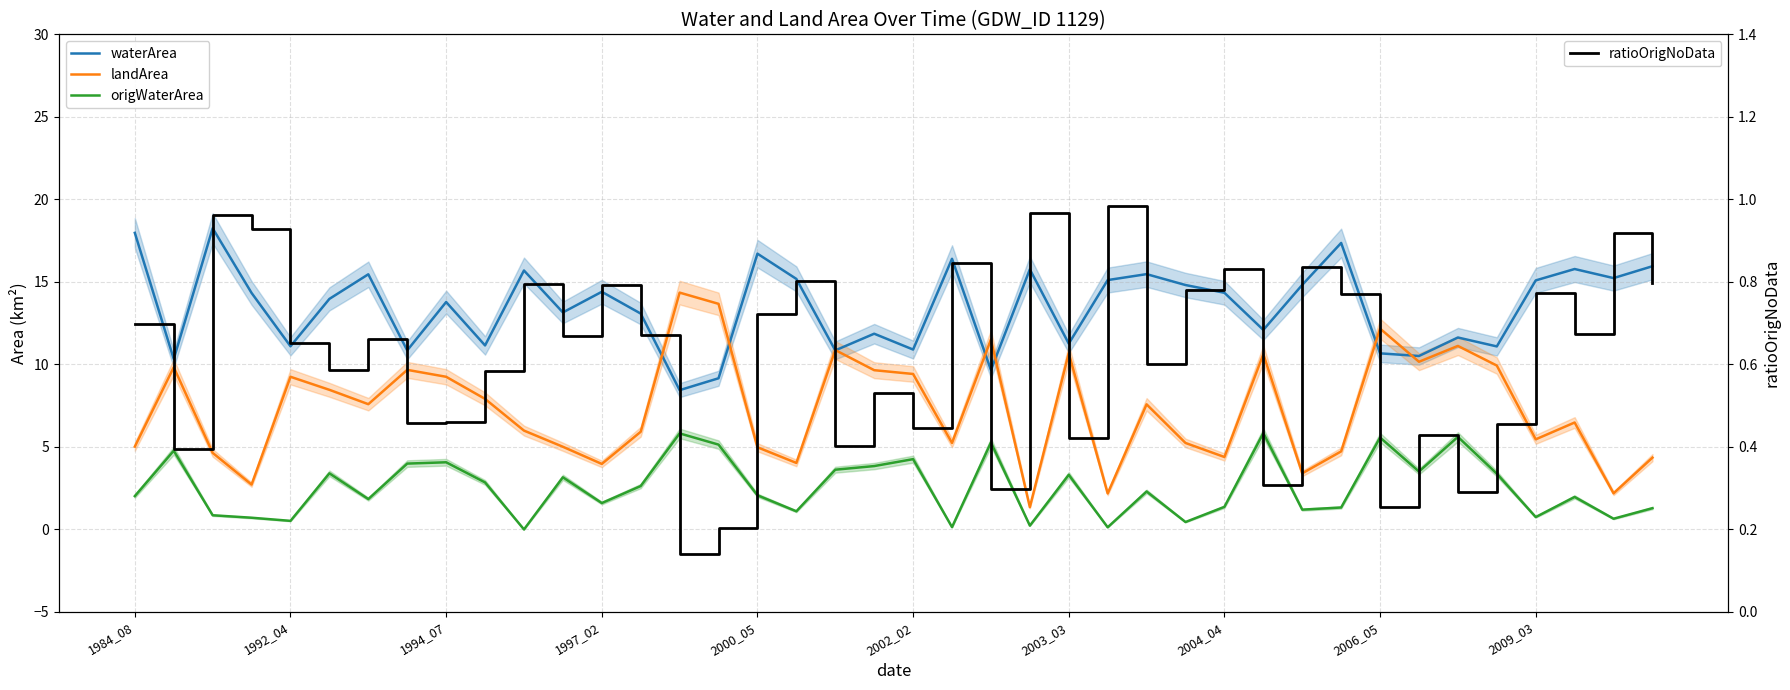

At which label is landArea closest to 7?

37